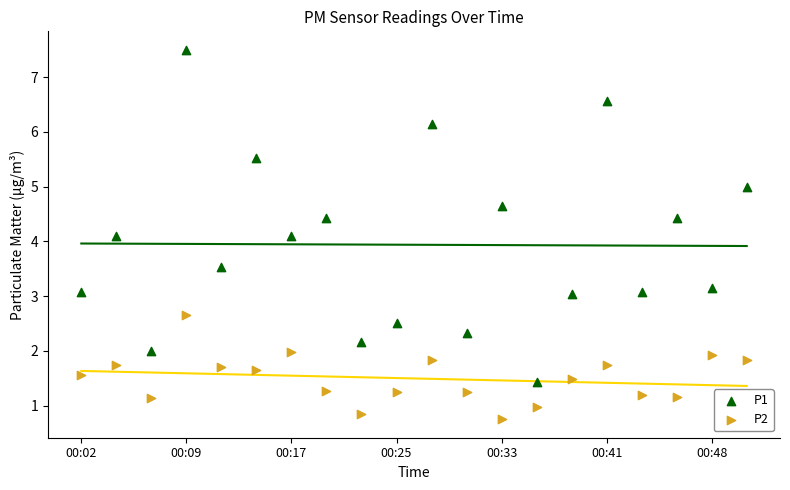

Which series contains the highest Y value?

P1